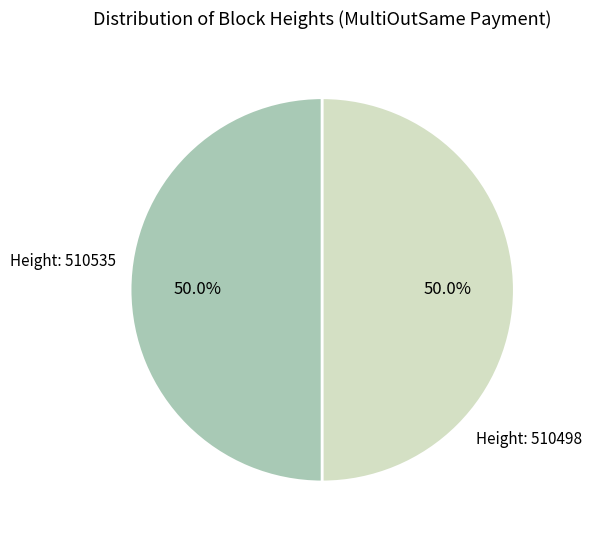

Which slice is the smallest?

510498